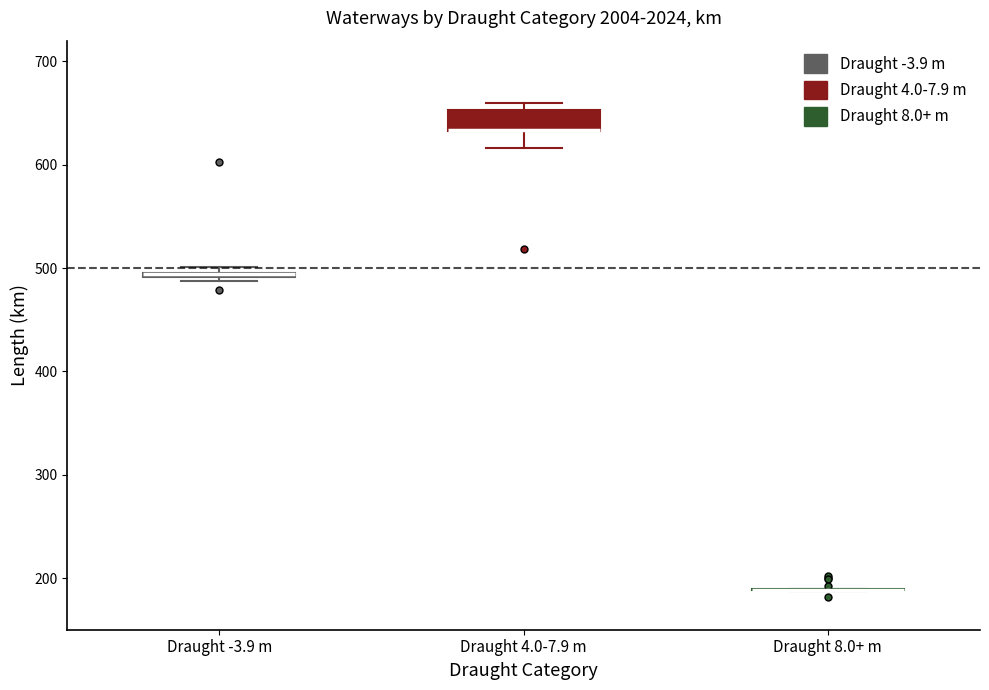

Which box is the tallest, from its lower edge to its upper edge?

Draught 4.0-7.9 m